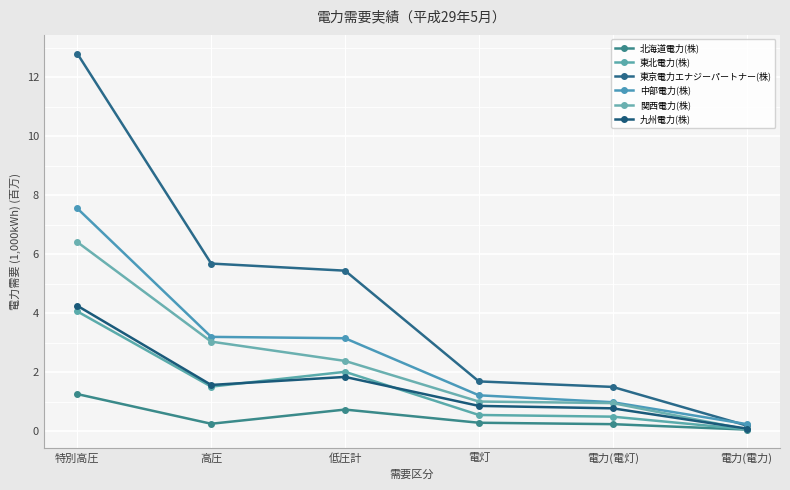

What is the sum of the 北海道電力(株) values at 電力(電灯) and 低圧計?

1.0